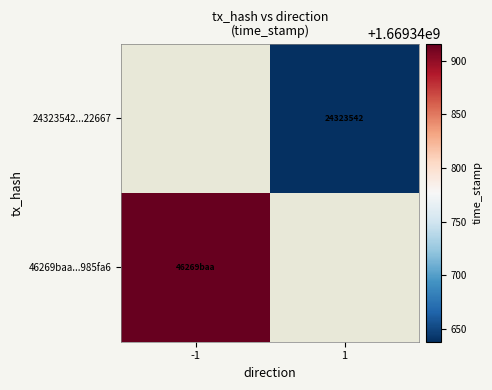

The value of 46269baad9d4e53868fdb74e1f68bb762985fa6 at direction is -1. True or false?

True